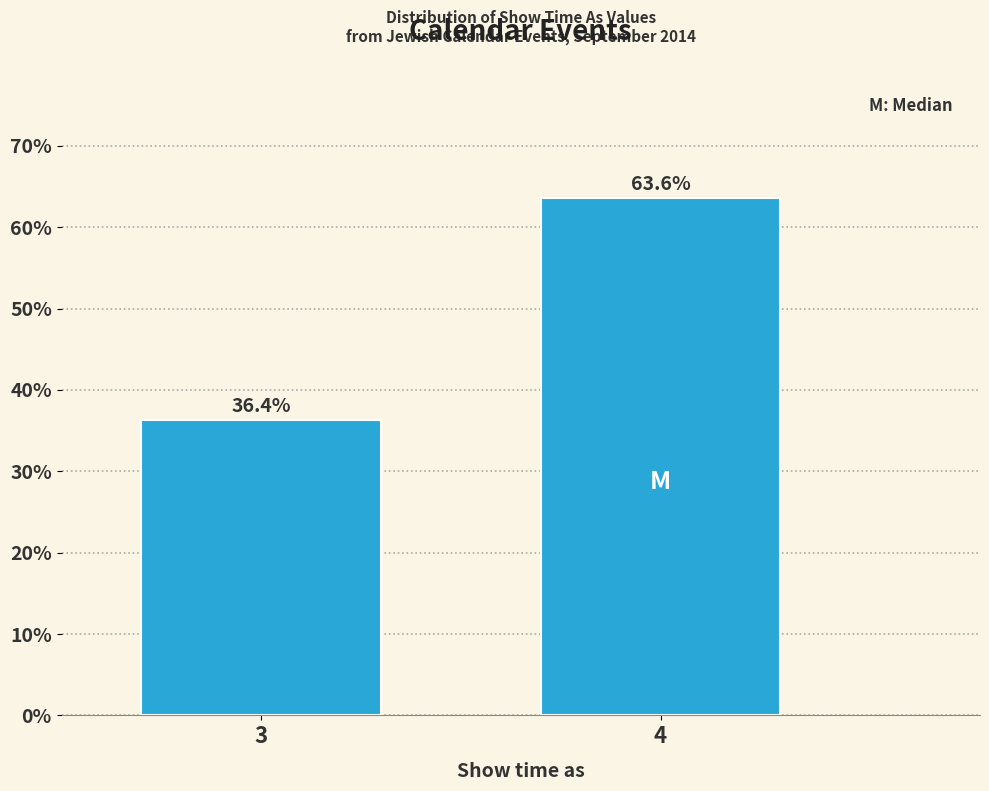

Reading right to left, list all the values displayed in this chart.

4=63.6	3=36.4